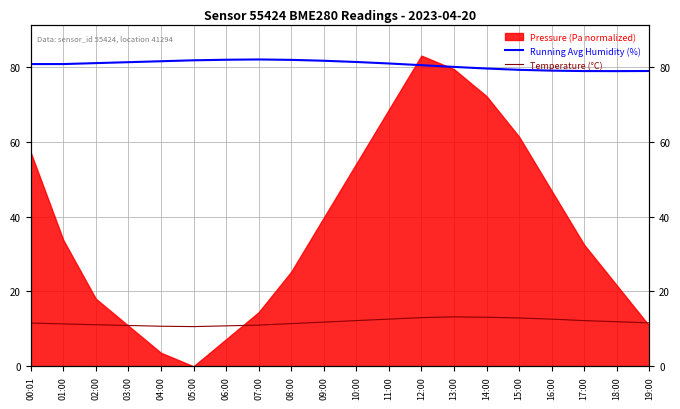

Is it true that Running Avg Humidity (%) equals 80.0 at 13:00?

True